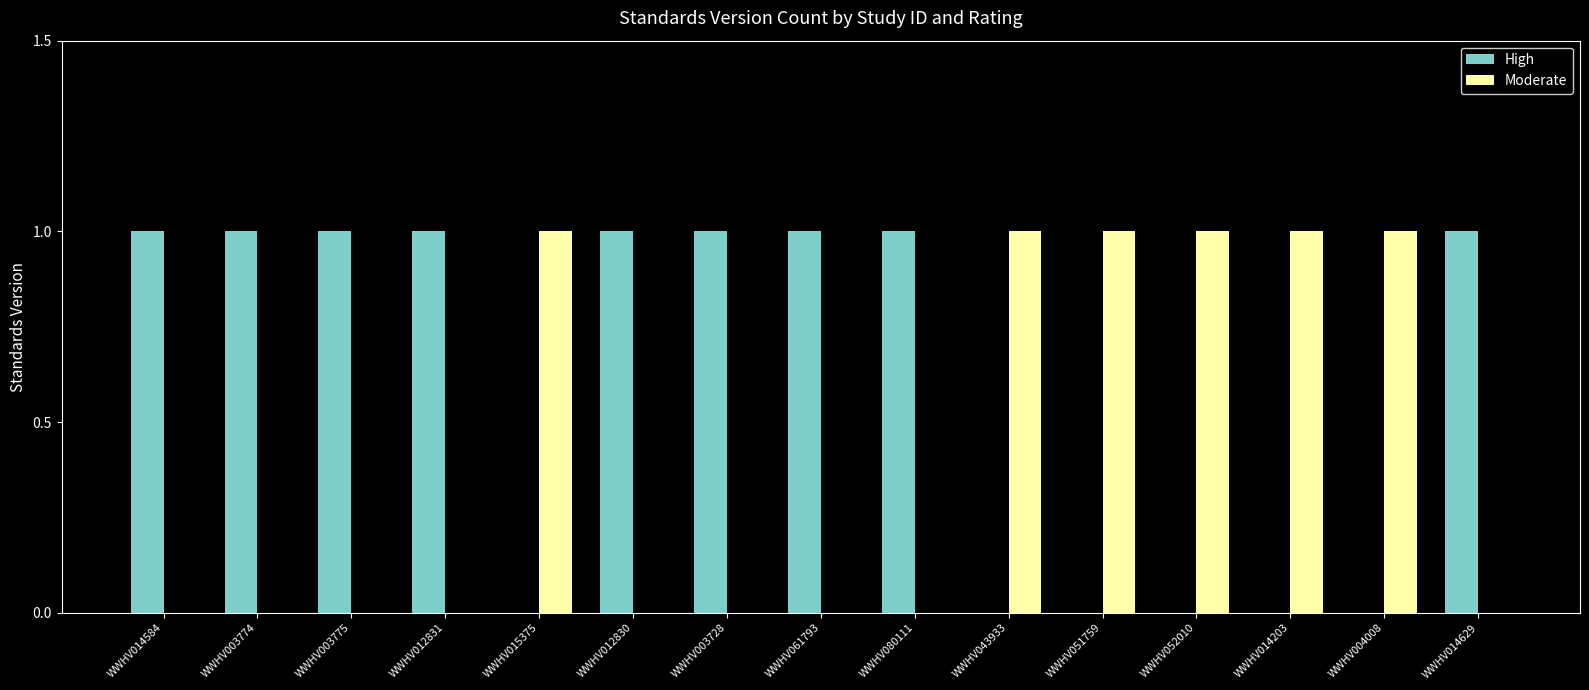

Reading left to right, what are all the values shown in this chart?

High: 1	1	1	1	0	1	1	1	1	0	0	0	0	0	1
Moderate: 0	0	0	0	1	0	0	0	0	1	1	1	1	1	0